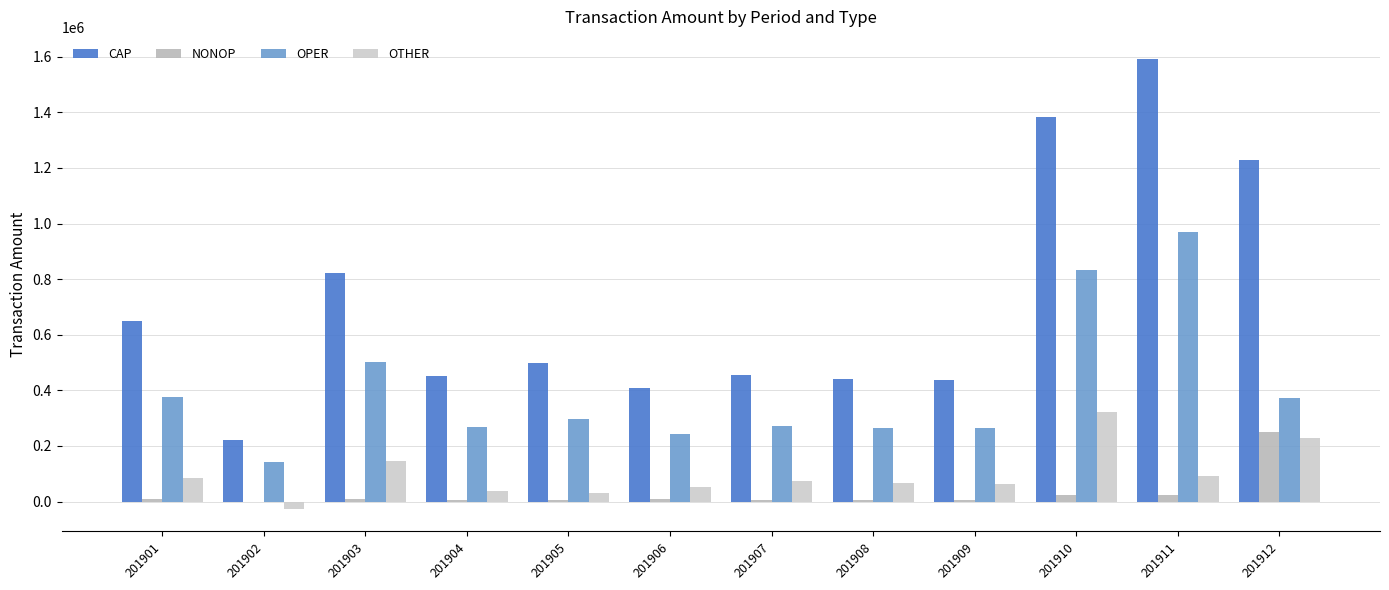

How many data points does each series have?

12